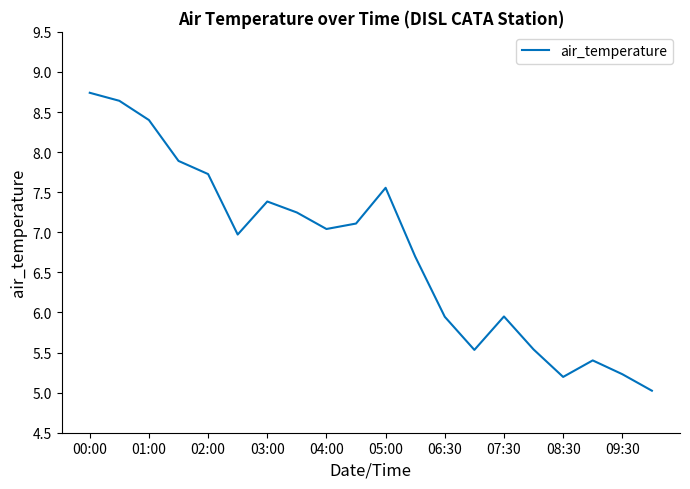

What is the difference between the maximum and minimum values?

3.7